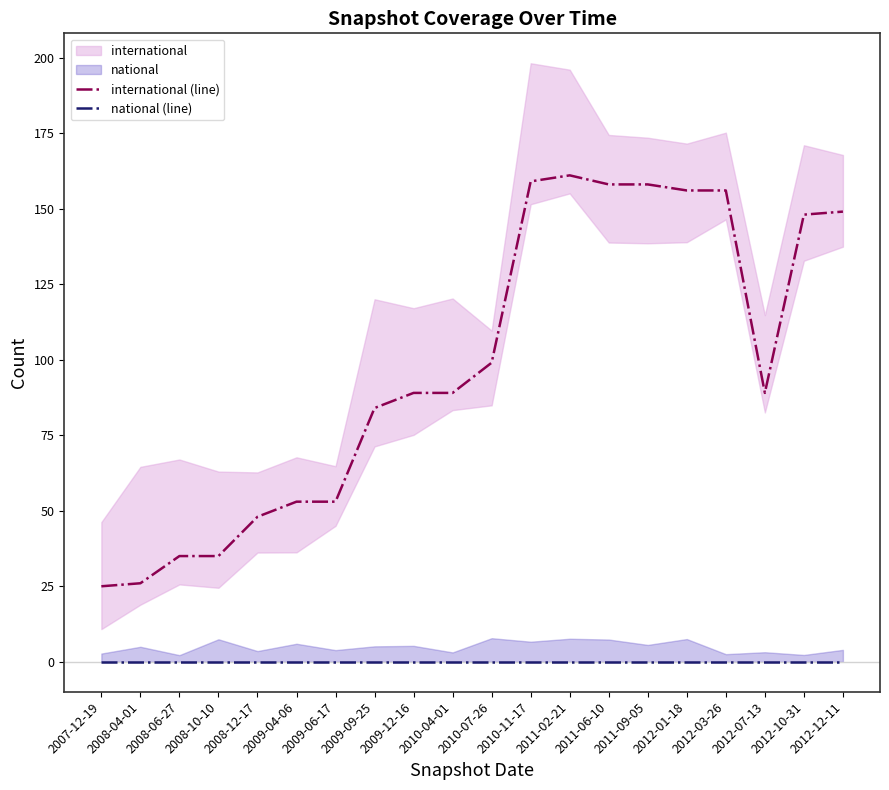

Which has a higher value, 2012-07-13 or 2008-04-01?

2012-07-13